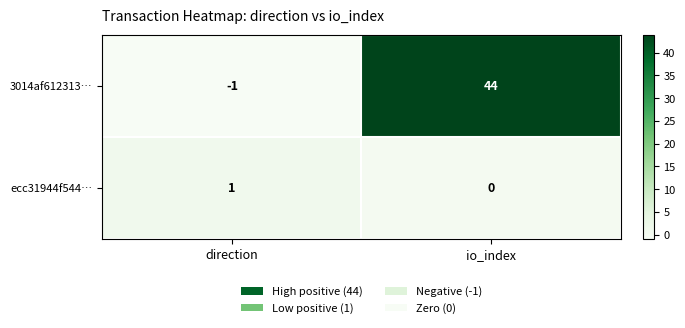

At which label is ecc31944f544… closest to 0?

io_index